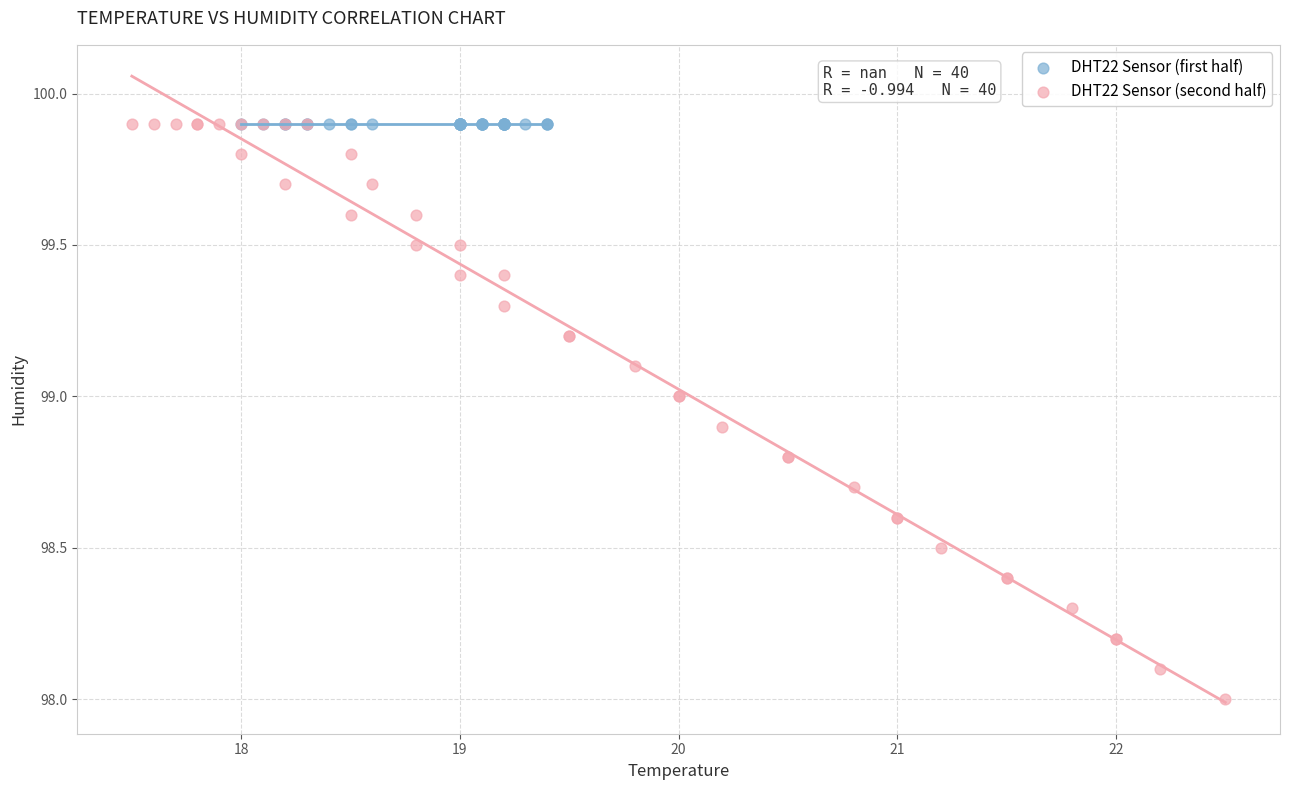

Which series contains the lowest Y value?

DHT22 Sensor (second half)